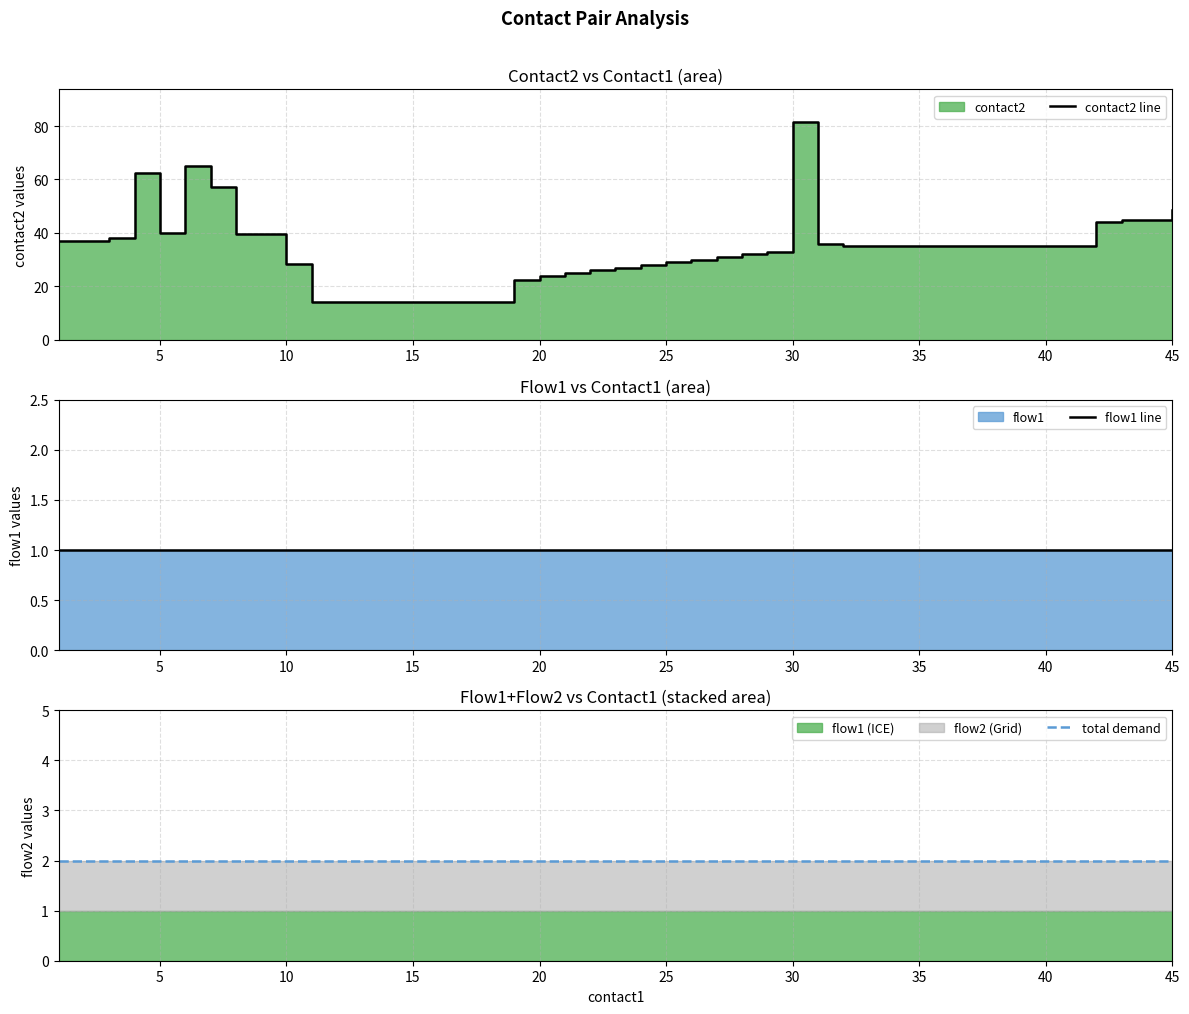

True or false: contact2 line has more than 1 interior local peaks.

True